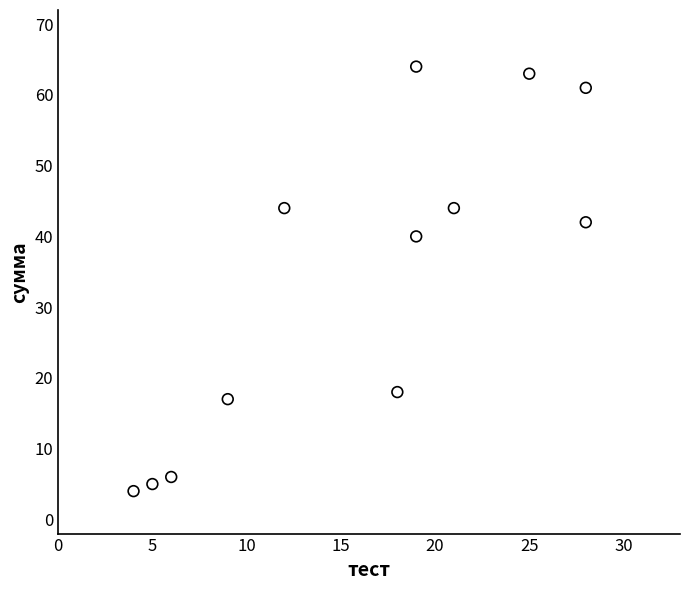

What Y value in the scatter plot is closest to 34?

40